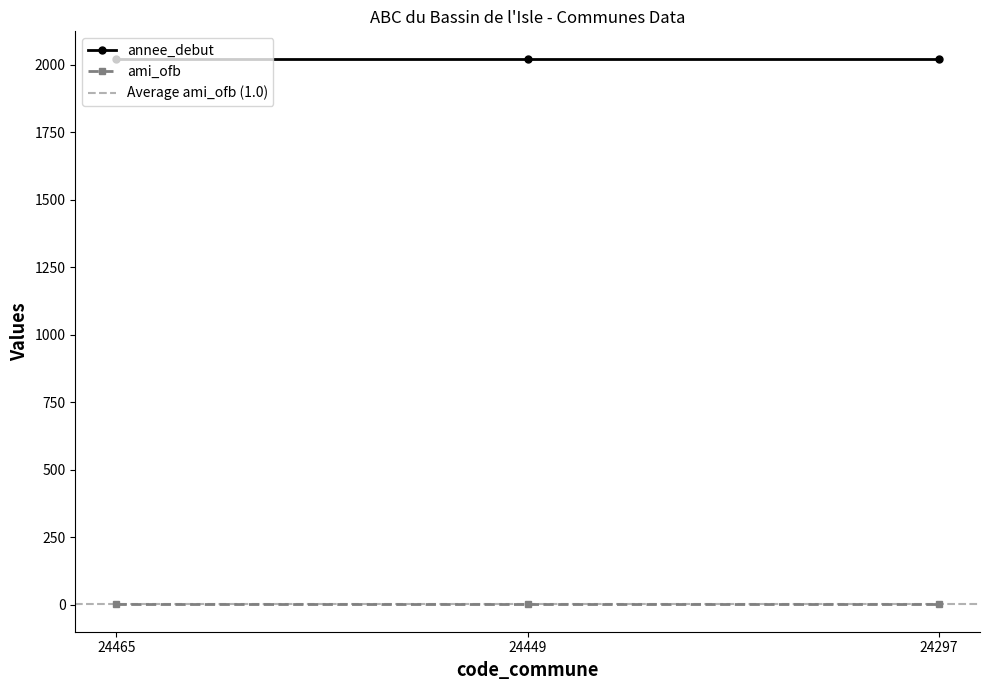

Which series has the largest range (max minus min)?

annee_debut